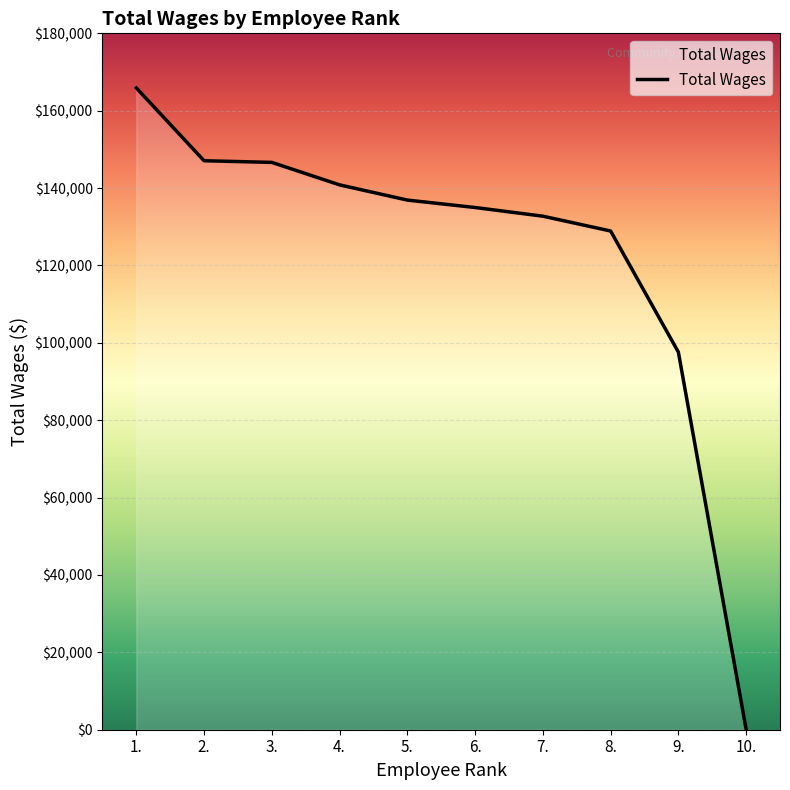

Which label corresponds to the smallest value in the chart?

10.